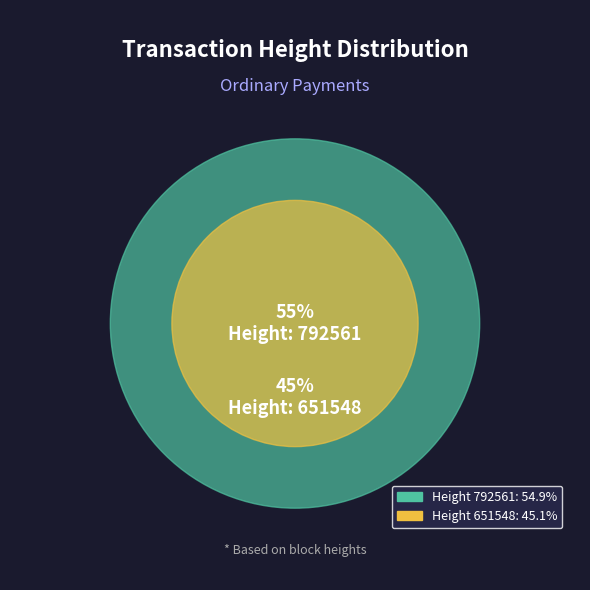

What is the change in value from 792561 to 651548?

-141013